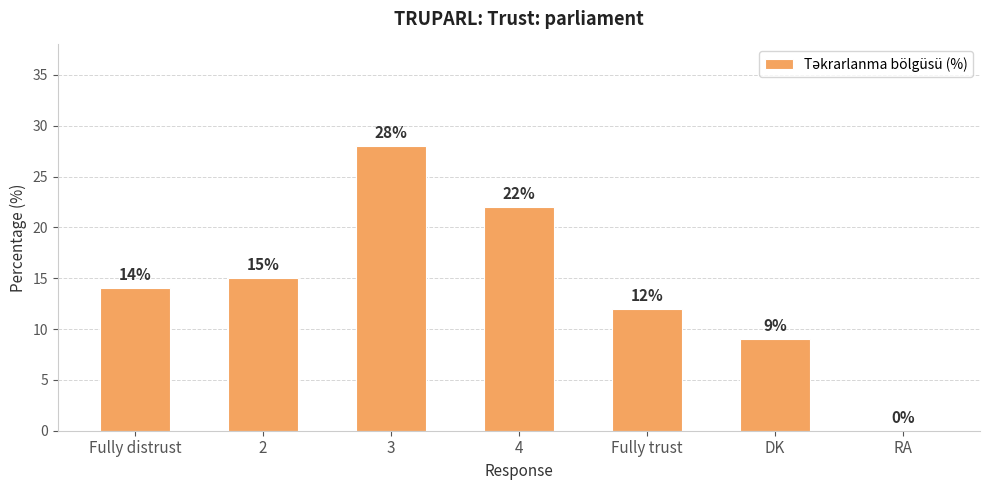

Which has a higher value, 2 or Fully trust?

2